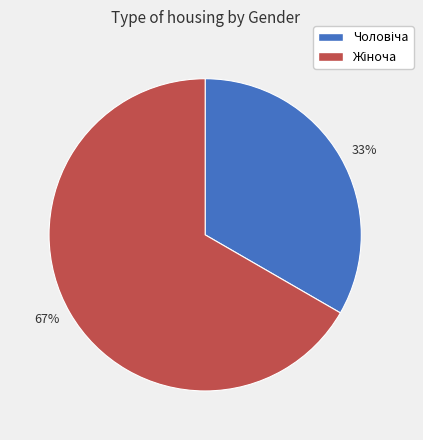

The 67% slice represents 67% of the pie. True or false?

True